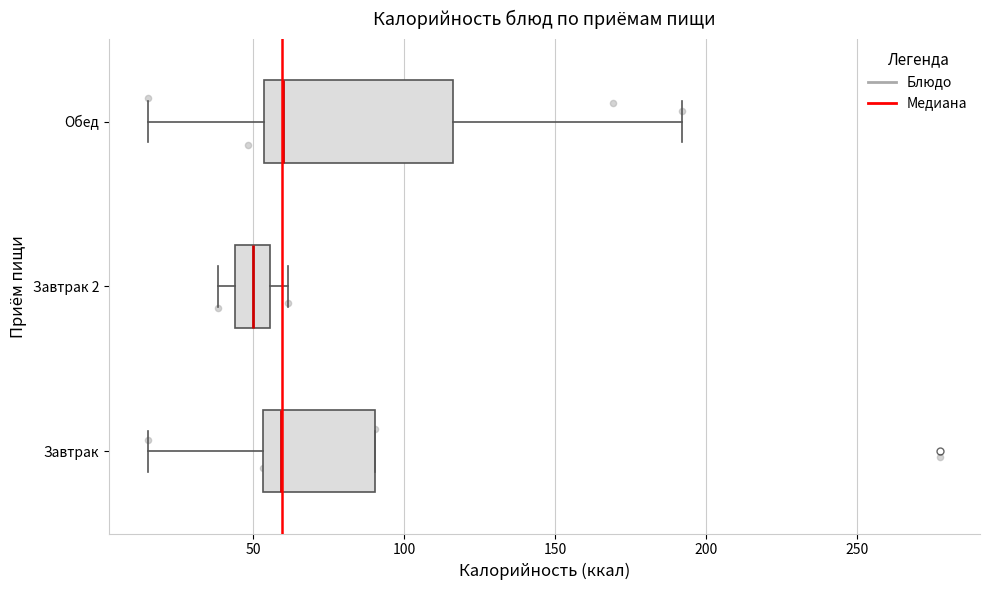

Comparing the boxes themselves (not the whiskers), which one is the widest?

Обед